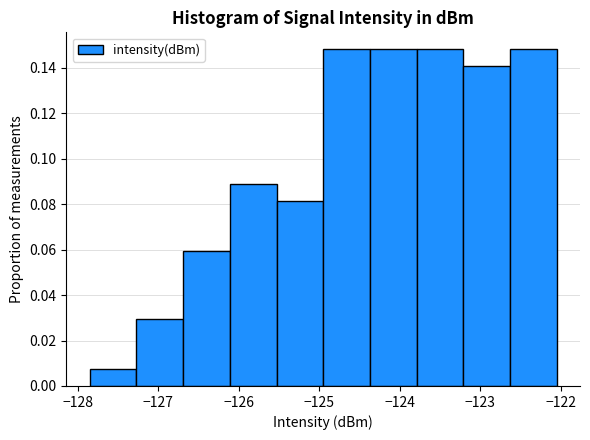

Reading left to right, transcribe this chart: for each bar, give the range it covers on the x-axis and its height. Neither the bar edges nor the heights are printed on the chart, so give them approximately, as read against the axes.

-127.9 to -127.3: 0.008
-127.3 to -126.7: 0.030
-126.7 to -126.1: 0.060
-126.1 to -125.5: 0.088
-125.5 to -125.0: 0.082
-125.0 to -124.4: 0.148
-124.4 to -123.8: 0.148
-123.8 to -123.2: 0.148
-123.2 to -122.6: 0.140
-122.6 to -122.0: 0.148